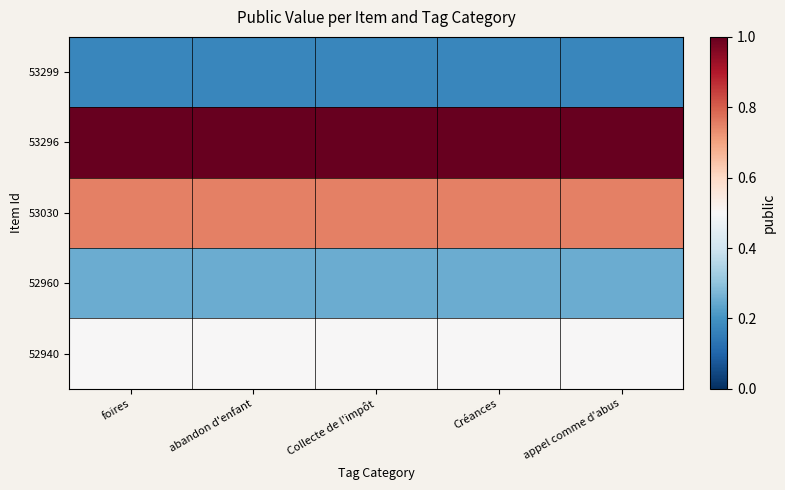

What is the total value across all series at Créances?

2.7